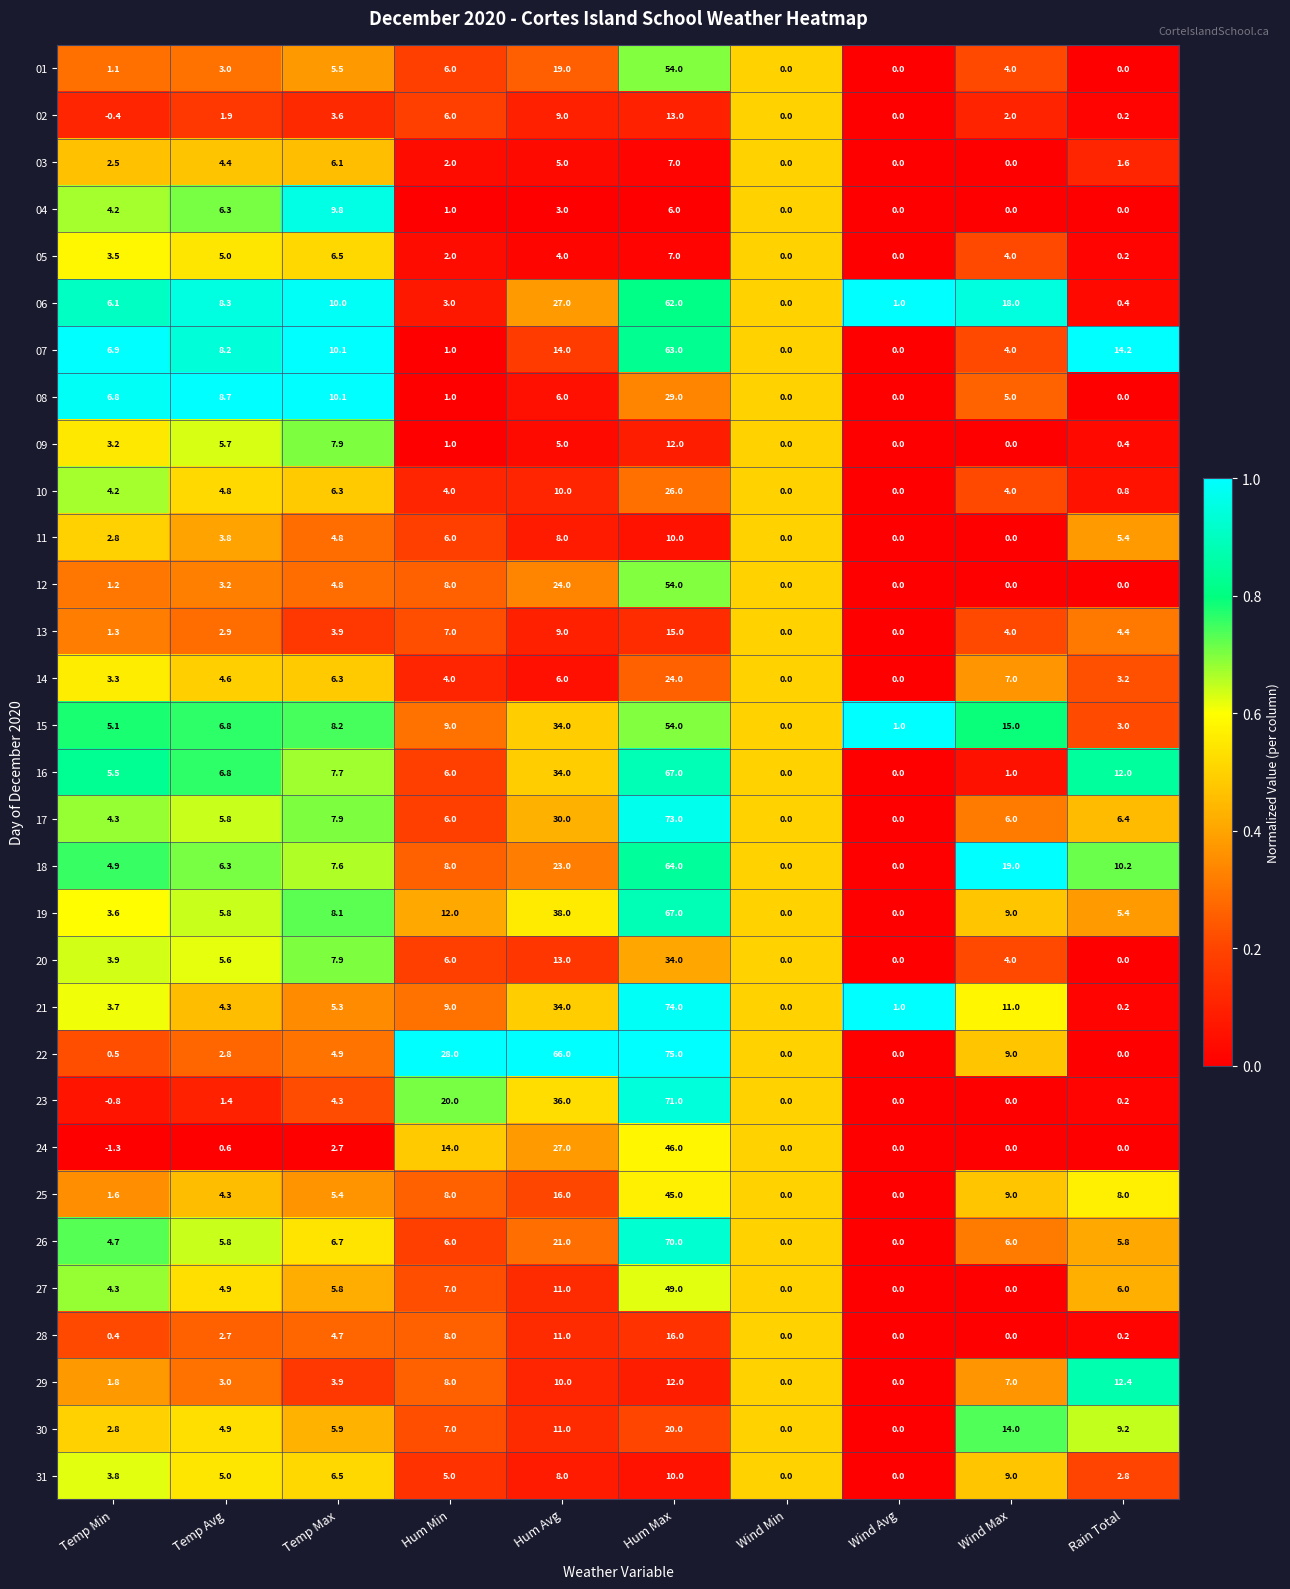

The 02 series shows 1.9 at Temp Avg. True or false?

True